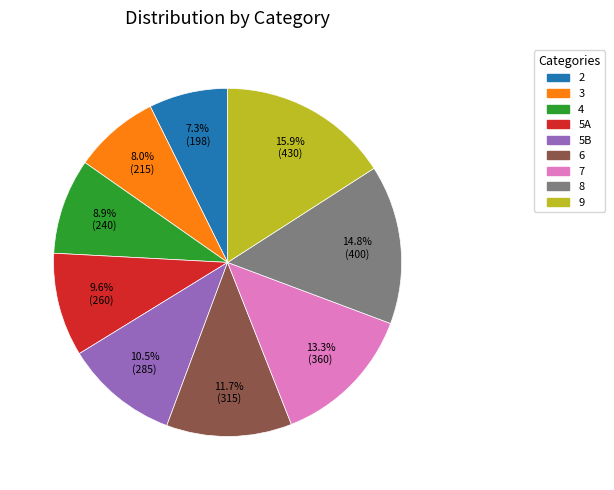

What is the ratio of the value at 7 to the value at 5B?

1.3